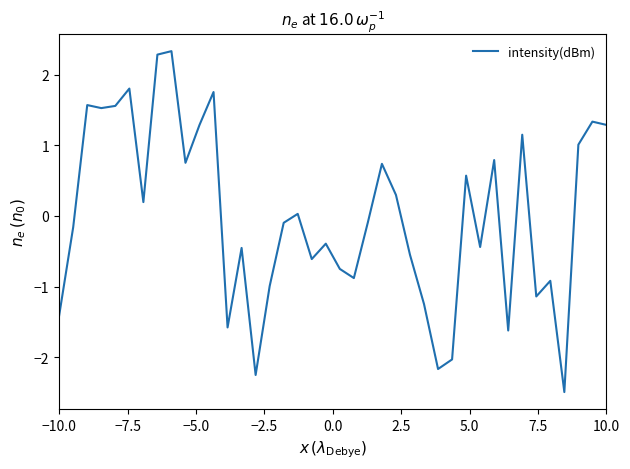

What is the difference between the maximum and minimum values?

4.8